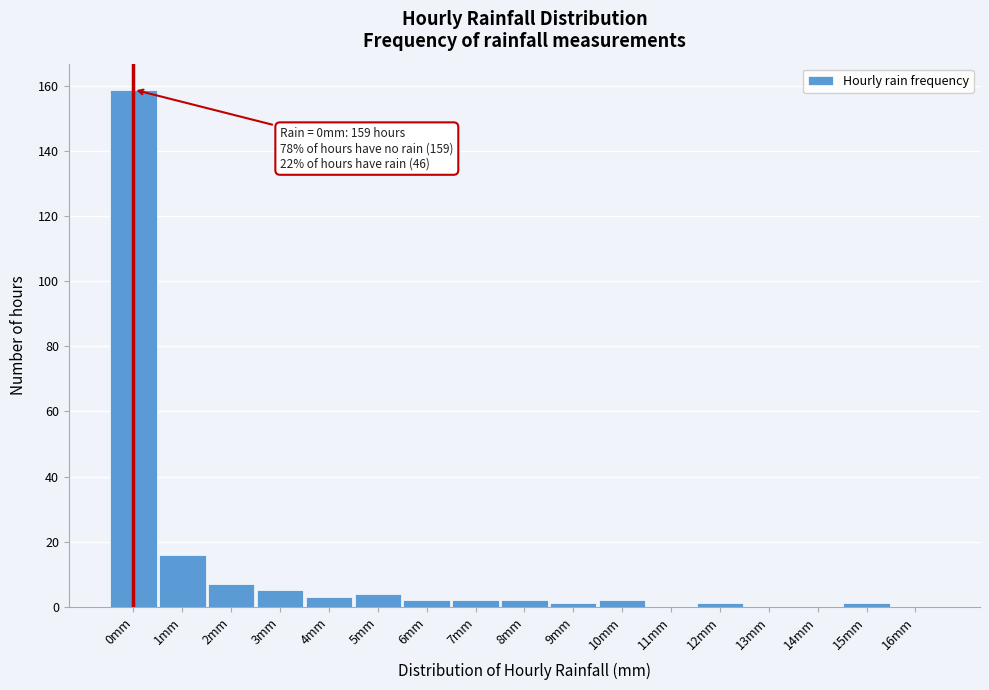

Which range on the x-axis has the tallest bar?

-0.5 to 0.5